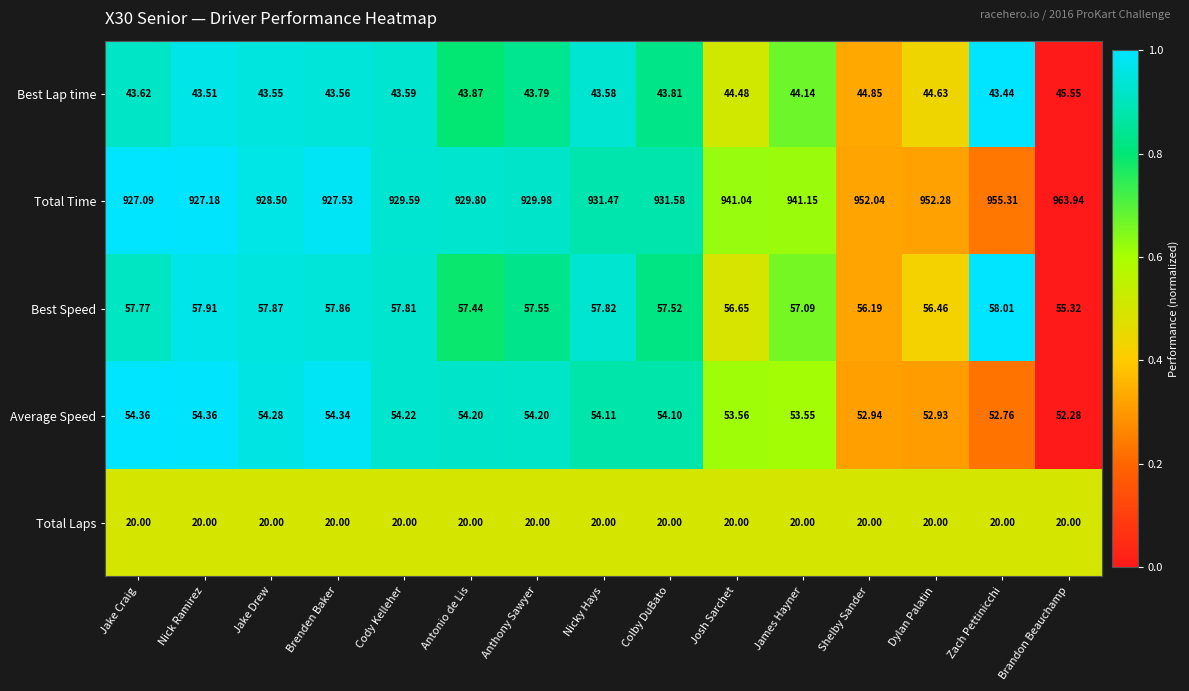

Which category has the lowest value in the Best Speed series?

Brandon Beauchamp